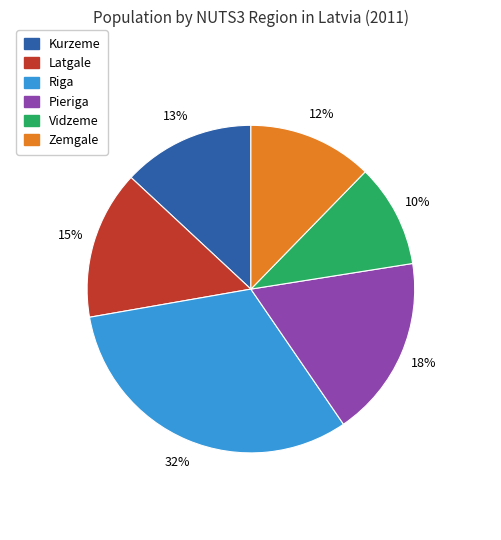

Count the number of slices in the pie.

6